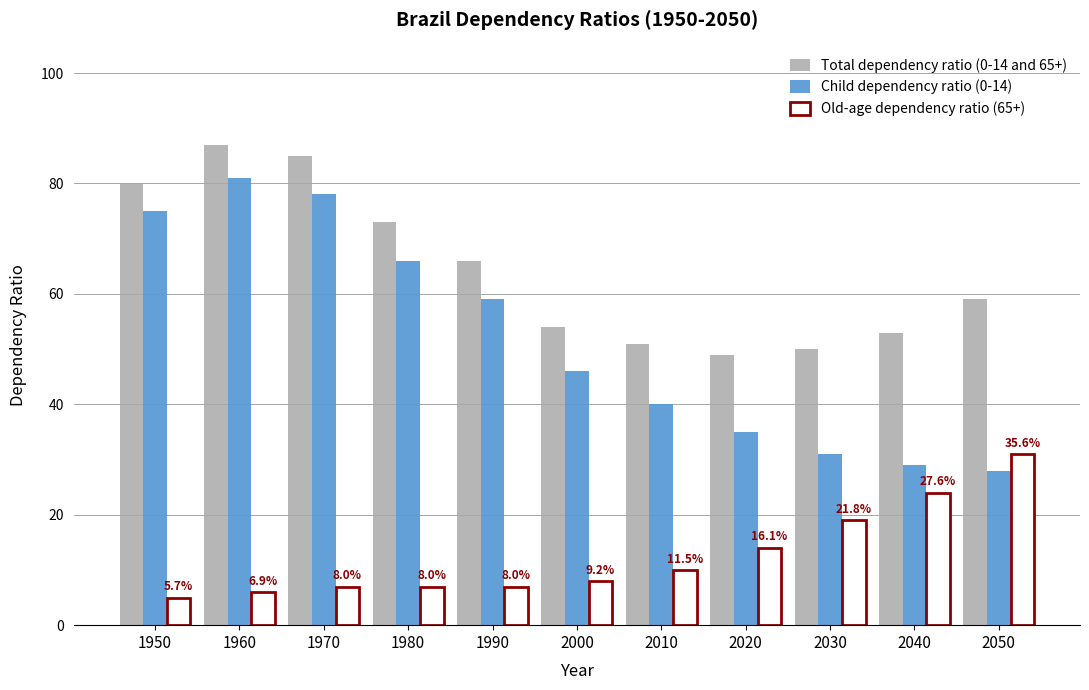

How many values in the Child dependency ratio (0-14) series are below 46?

5